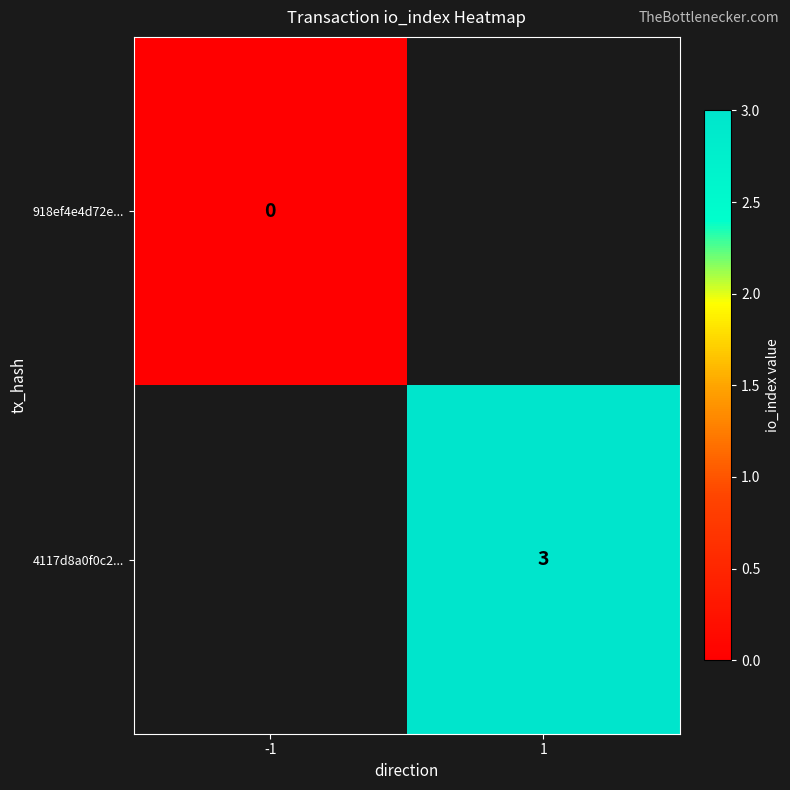

Which category has the lowest value across all series?

-1